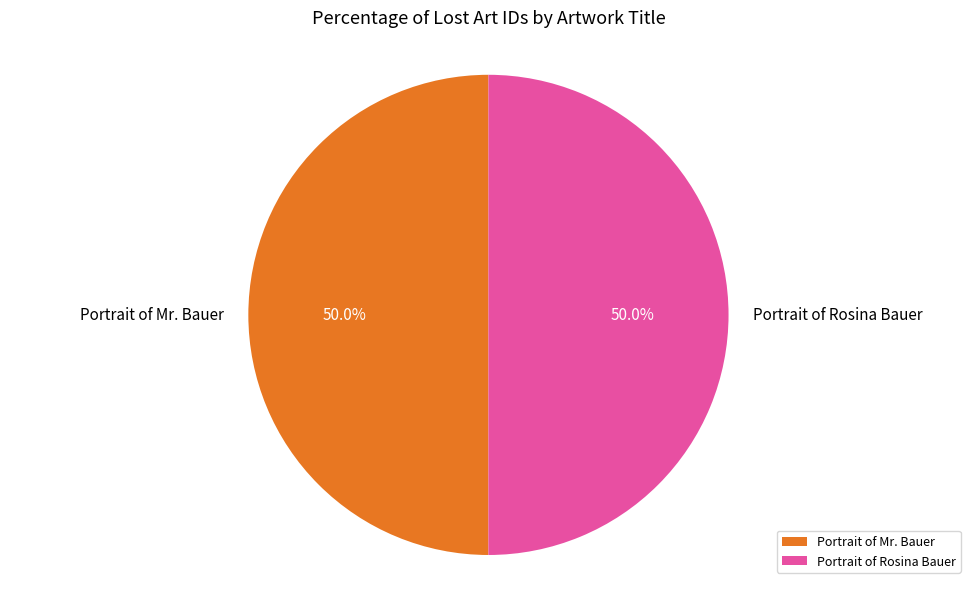

How many segments does this pie chart have?

2